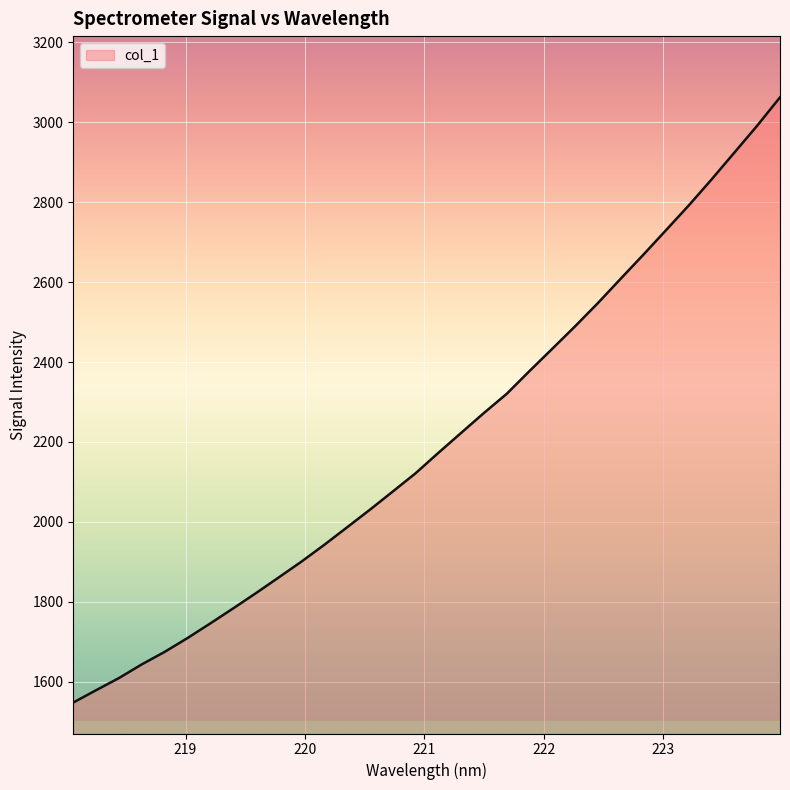

Reading left to right, what are all the values shown in this chart?

1548.4	1579.2	1609.6	1643.8	1674.9	1709.5	1746.1	1783.6	1821.8	1861.1	1900.8	1942.8	1986.5	2030.6	2075.9	2121.6	2172.6	2222.6	2272.4	2320.3	2377.3	2433.0	2489.1	2547.2	2608.0	2668.4	2730.0	2792.0	2856.9	2924.0	2991.1	3061.9